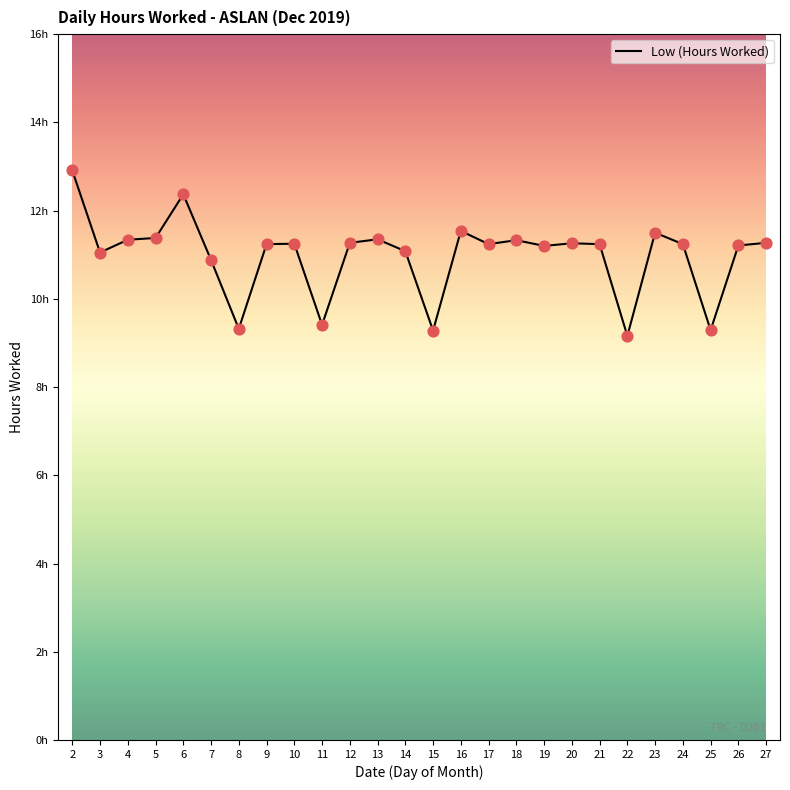

Approximately how many times larger is the value at 14 compared to 13?

1.0